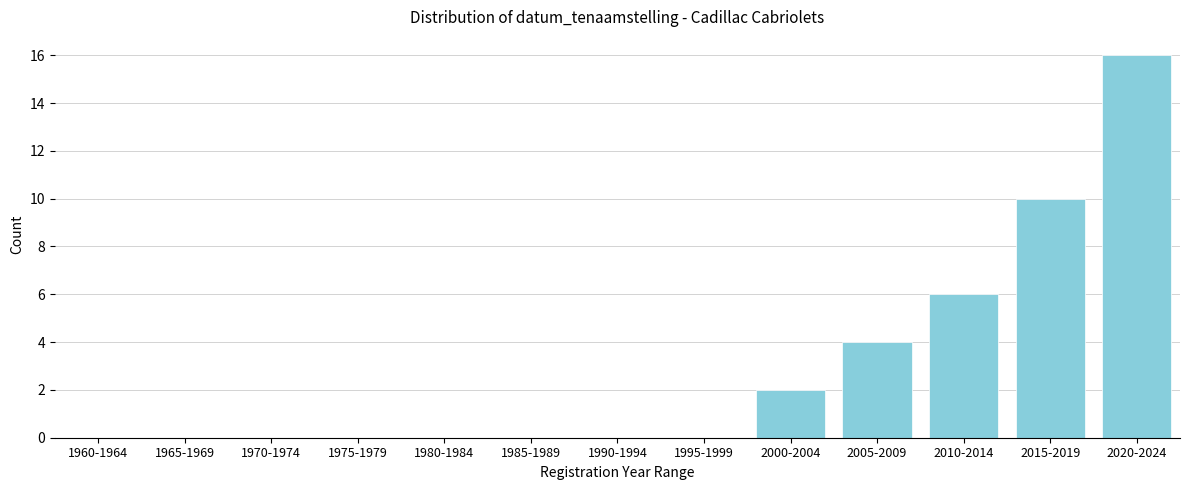

Reading left to right, transcribe all the data shown in this chart.

1960-1964=0	1965-1969=0	1970-1974=0	1975-1979=0	1980-1984=0	1985-1989=0	1990-1994=0	1995-1999=0	2000-2004=2	2005-2009=4	2010-2014=6	2015-2019=10	2020-2024=16